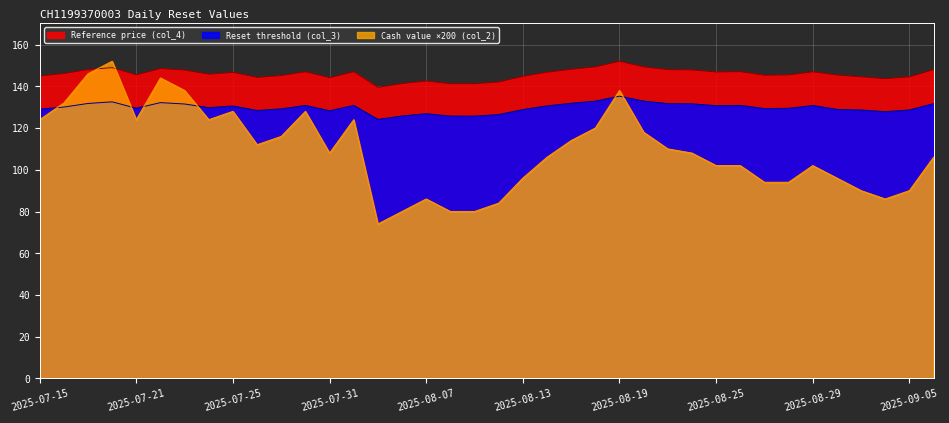

Reading left to right, extract all data points from this chart.

Reset threshold (col_3): 129.1	130.1	131.8	132.6	129.5	132.2	131.5	129.8	130.6	128.4	129.2	130.8	128.3	130.8	124.2	125.8	126.9	125.7	125.7	126.5	128.9	130.6	131.9	132.9	135.3	132.9	131.7	131.6	130.7	130.9	129.3	129.5	130.8	128.9	128.7	127.9	128.7	131.7
Reference price (col_4): 145.0	146.1	148.1	149.0	145.5	148.5	147.8	145.8	146.7	144.3	145.2	147.0	144.2	147.0	139.5	141.3	142.6	141.3	141.3	142.1	144.8	146.8	148.2	149.3	152.0	149.3	148.0	147.9	146.9	147.0	145.3	145.5	147.0	145.4	144.6	143.7	144.6	148.0
Cash value (col_2): 124.0	132.0	146.0	152.0	124.0	144.0	138.0	124.0	128.0	112.0	116.0	128.0	108.0	124.0	74.0	80.0	86.0	80.0	80.0	84.0	96.0	106.0	114.0	120.0	138.0	118.0	110.0	108.0	102.0	102.0	94.0	94.0	102.0	96.0	90.0	86.0	90.0	106.0